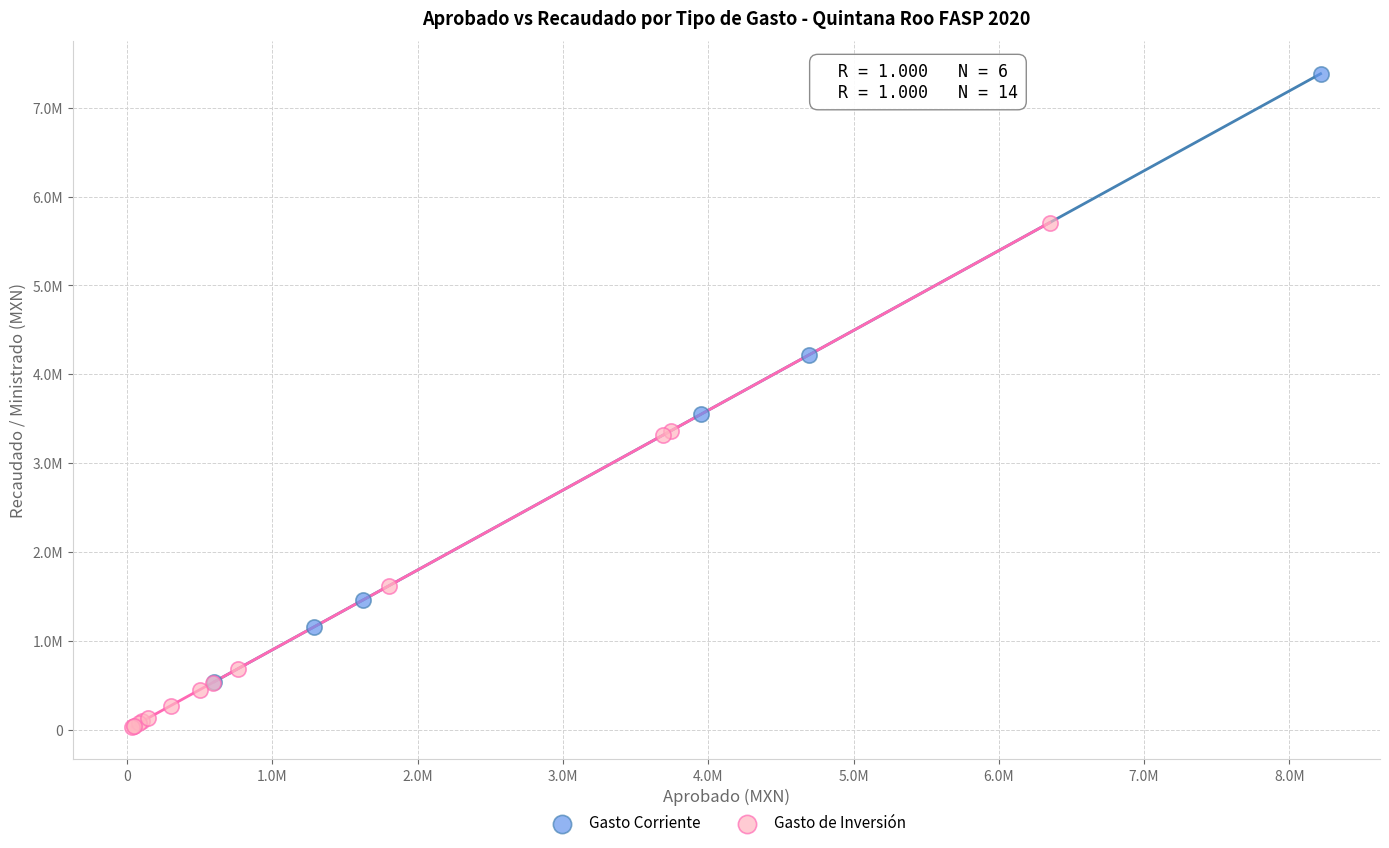

Which series contains the lowest Y value?

Gasto de Inversión